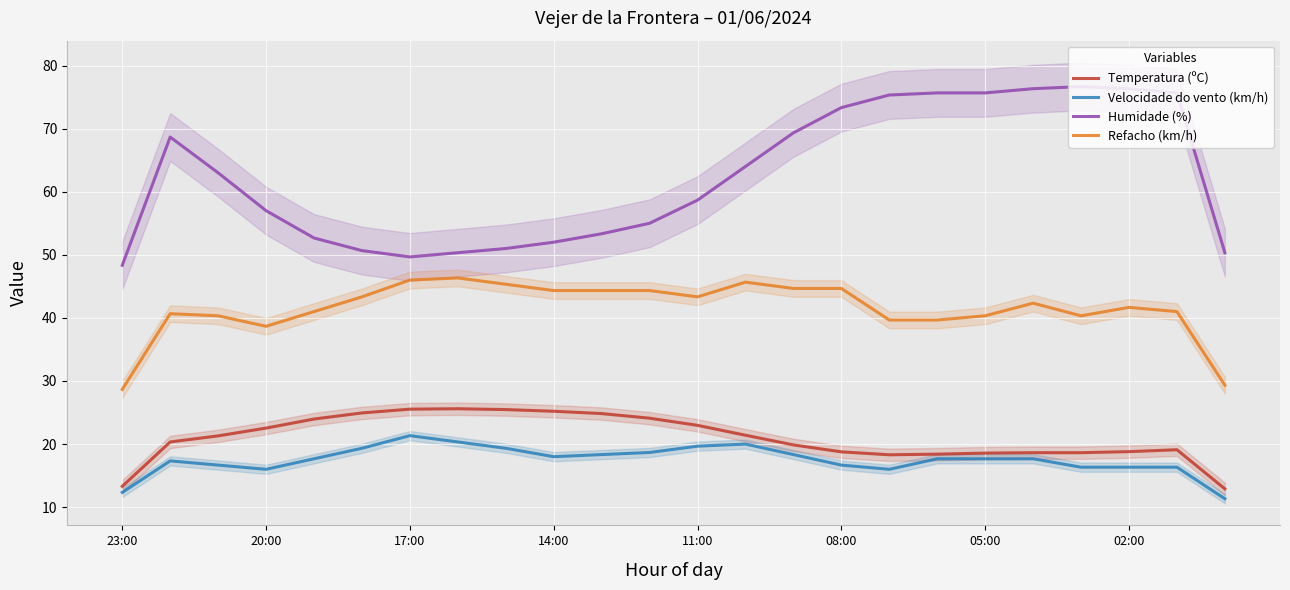

Is it true that Humidade (%) equals 58.7 at 11:00?

True